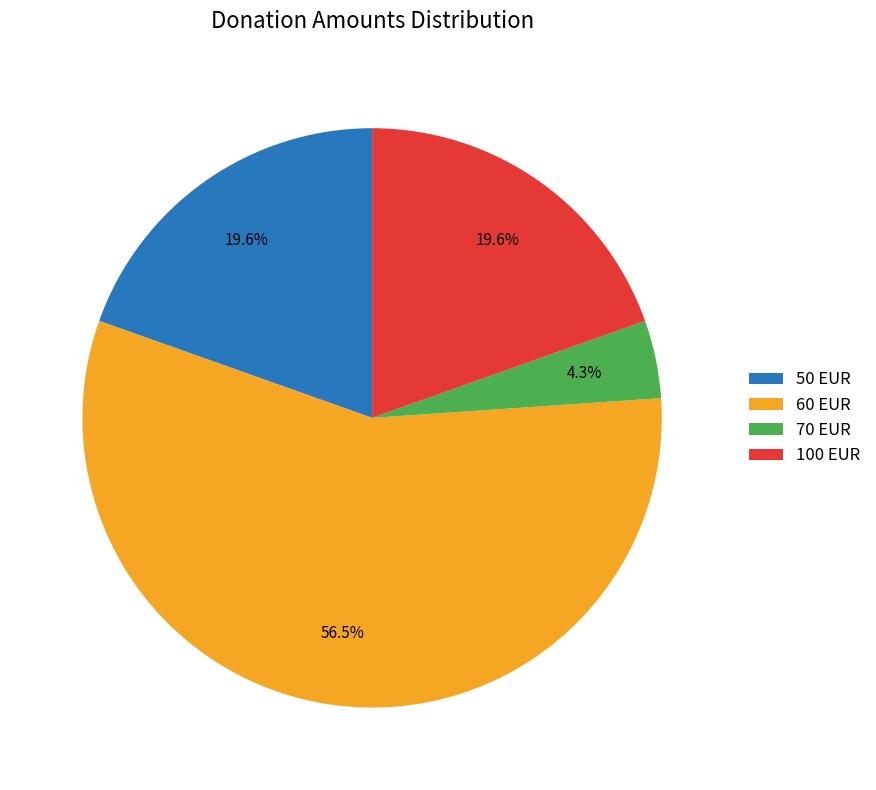

Is there any slice that represents more than half of the pie?

Yes